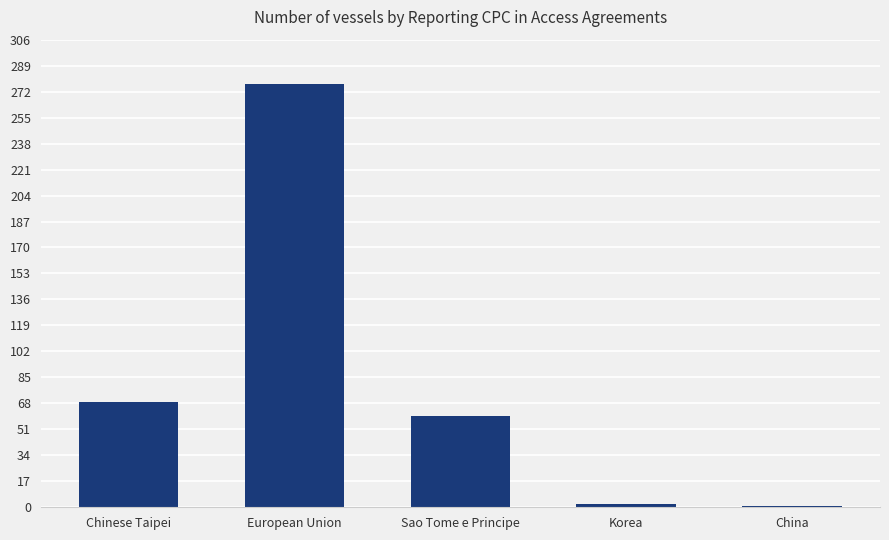

Which category has the highest value across all series?

European Union